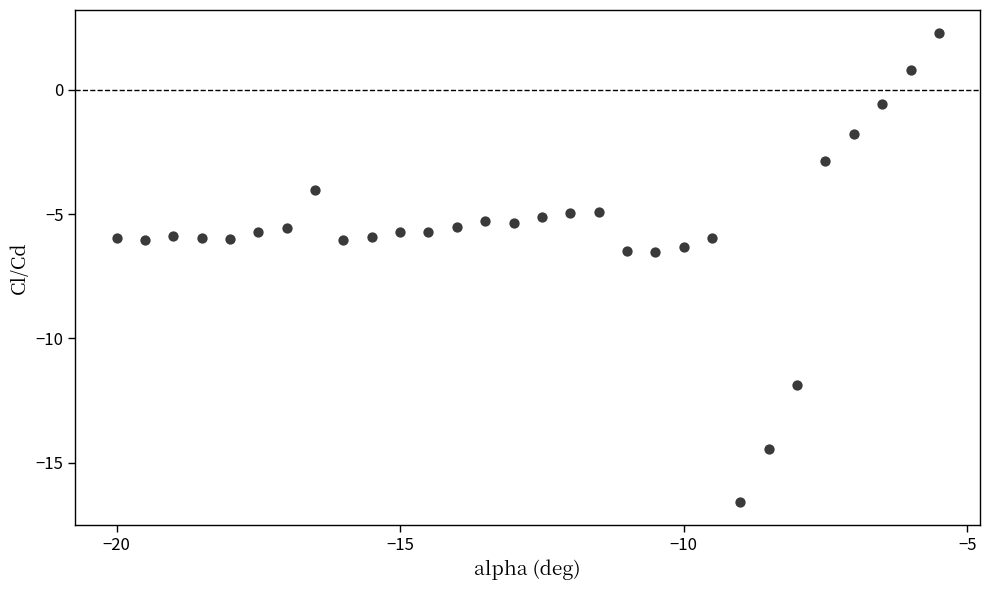

What is the range of Y values (max minus min)?

18.8